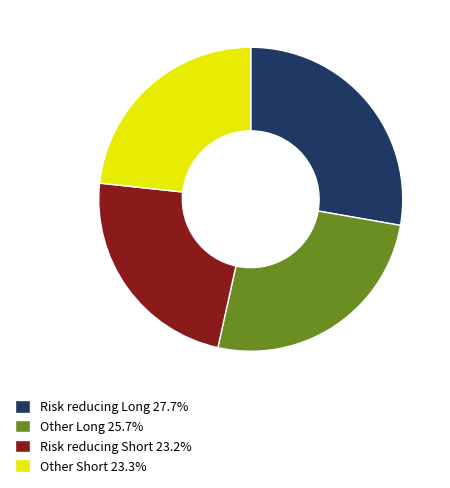

Is Other Long 25.7% the majority of the pie?

No